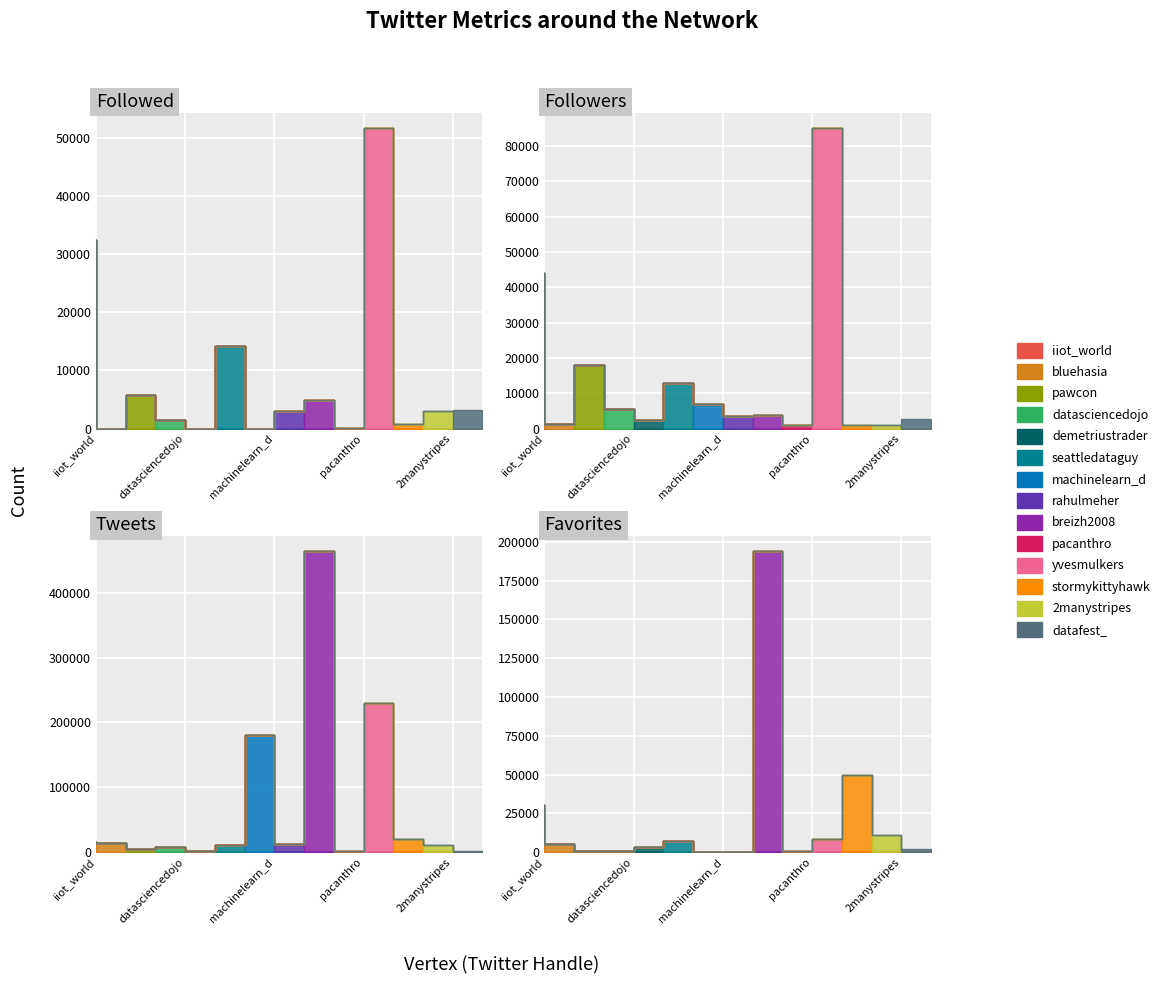

In Followed, how many points are higher than both neighbors (excluding endpoints)?

4